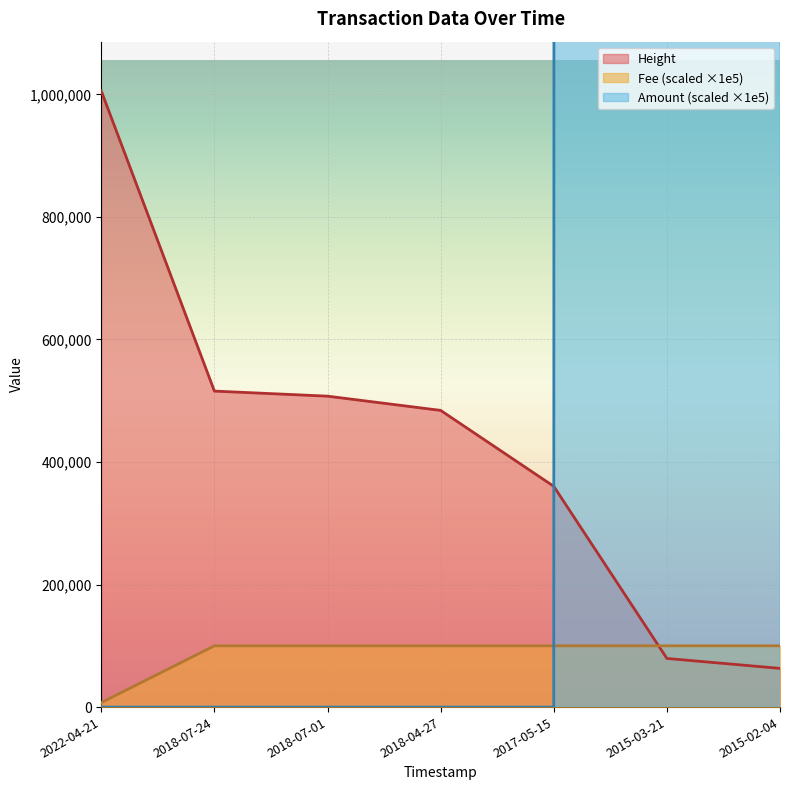

What is the sum of the Height values at 2015-02-04 and 2015-03-21?

142568